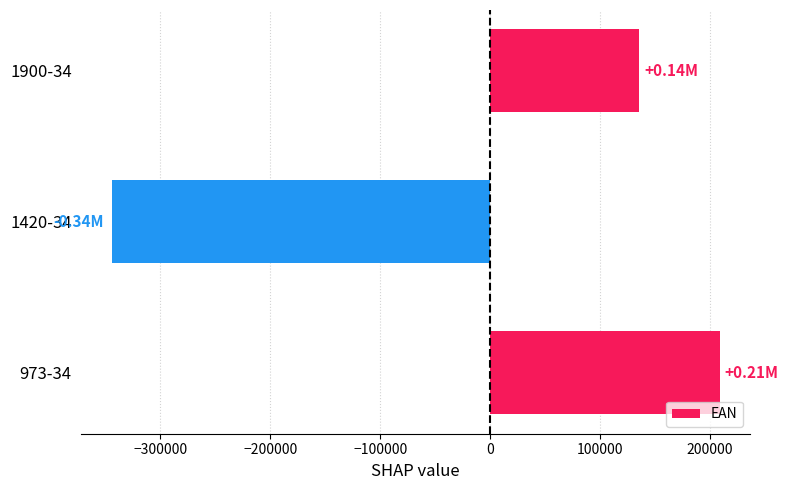

List the labels in order of value, smallest first.

1420-34, 1900-34, 973-34